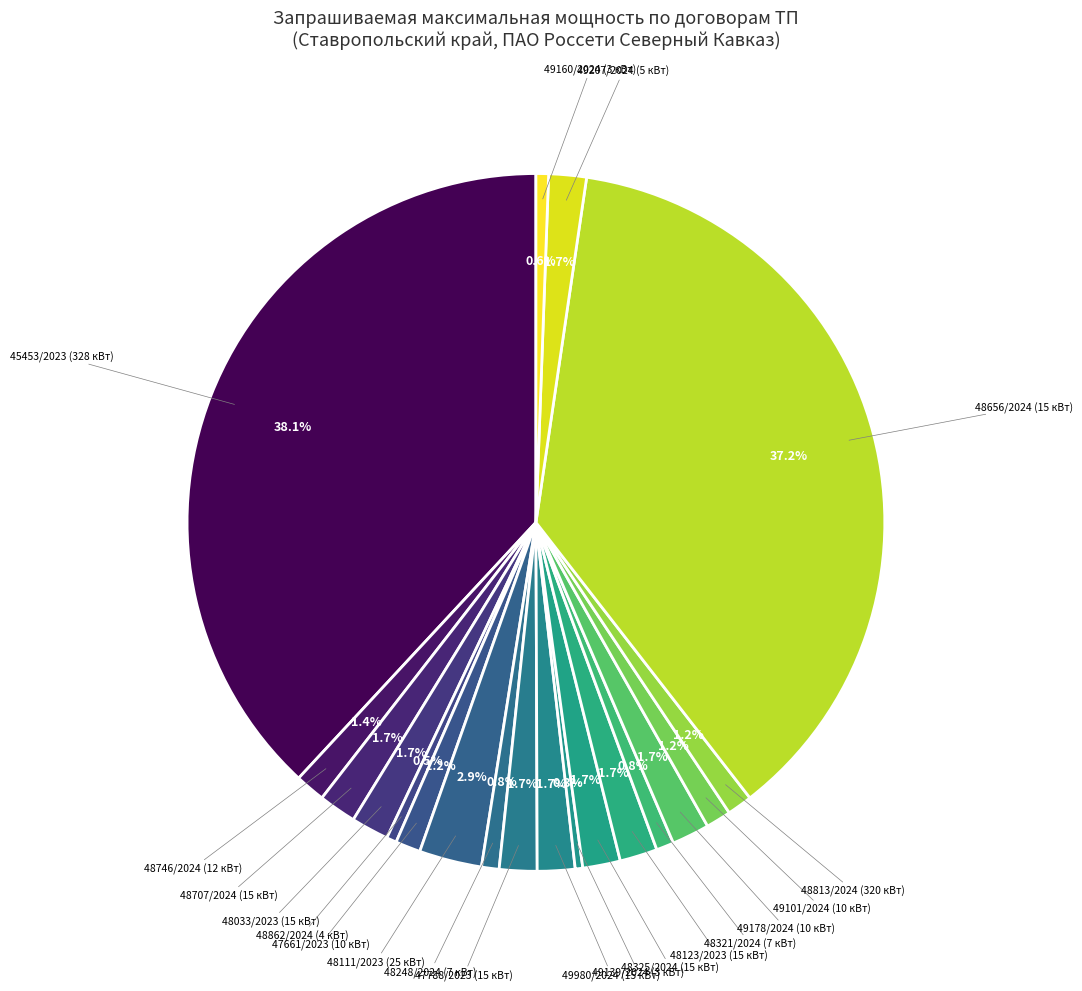

Rank the categories by value from lowest to highest.

49139/2024 (3 кВт), 48862/2024 (4 кВт), 49160/2024 (3 кВт), 48248/2024 (7 кВт), 48321/2024 (7 кВт), 47661/2023 (10 кВт), 49101/2024 (10 кВт), 48813/2024 (320 кВт), 48746/2024 (12 кВт), 48707/2024 (15 кВт), 48033/2023 (15 кВт), 47788/2023 (15 кВт), 49980/2024 (15 кВт), 48325/2024 (15 кВт), 48123/2023 (15 кВт), 49178/2024 (10 кВт), 49207/2024 (5 кВт), 48111/2023 (25 кВт), 48656/2024 (15 кВт), 45453/2023 (328 кВт)